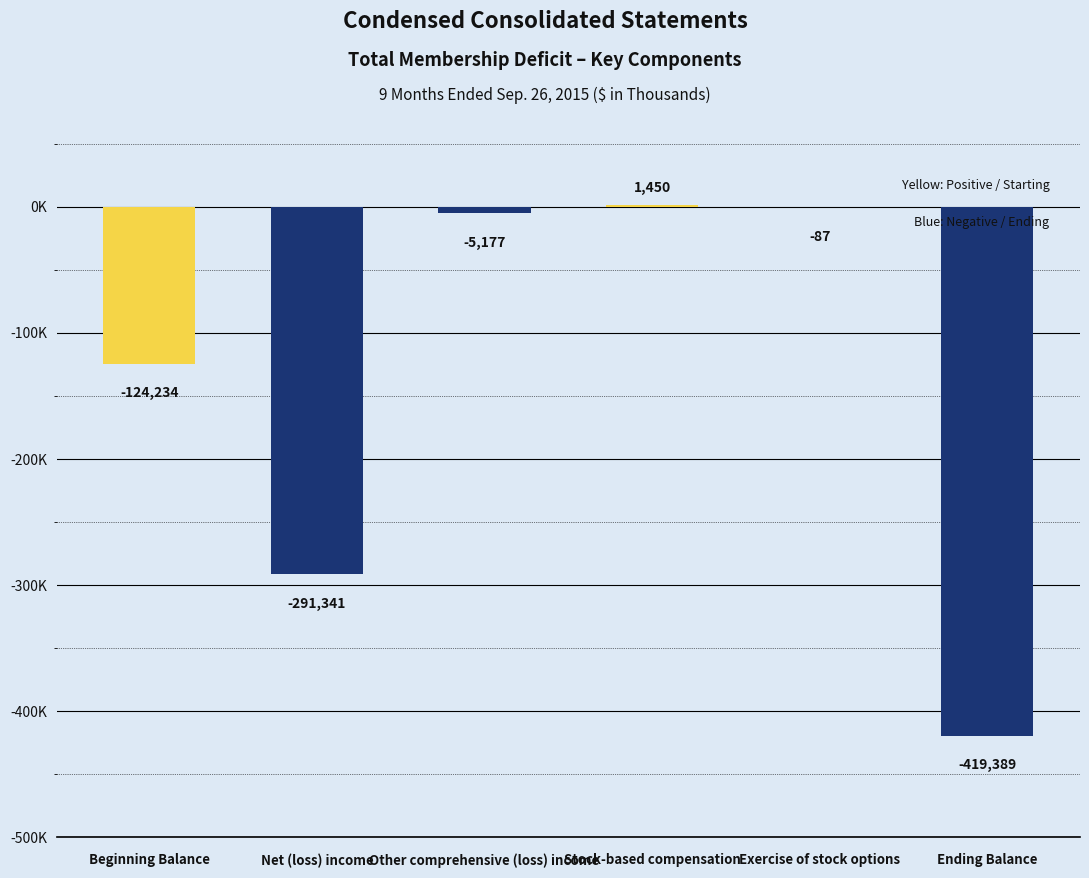

How many series are shown in this chart?

1